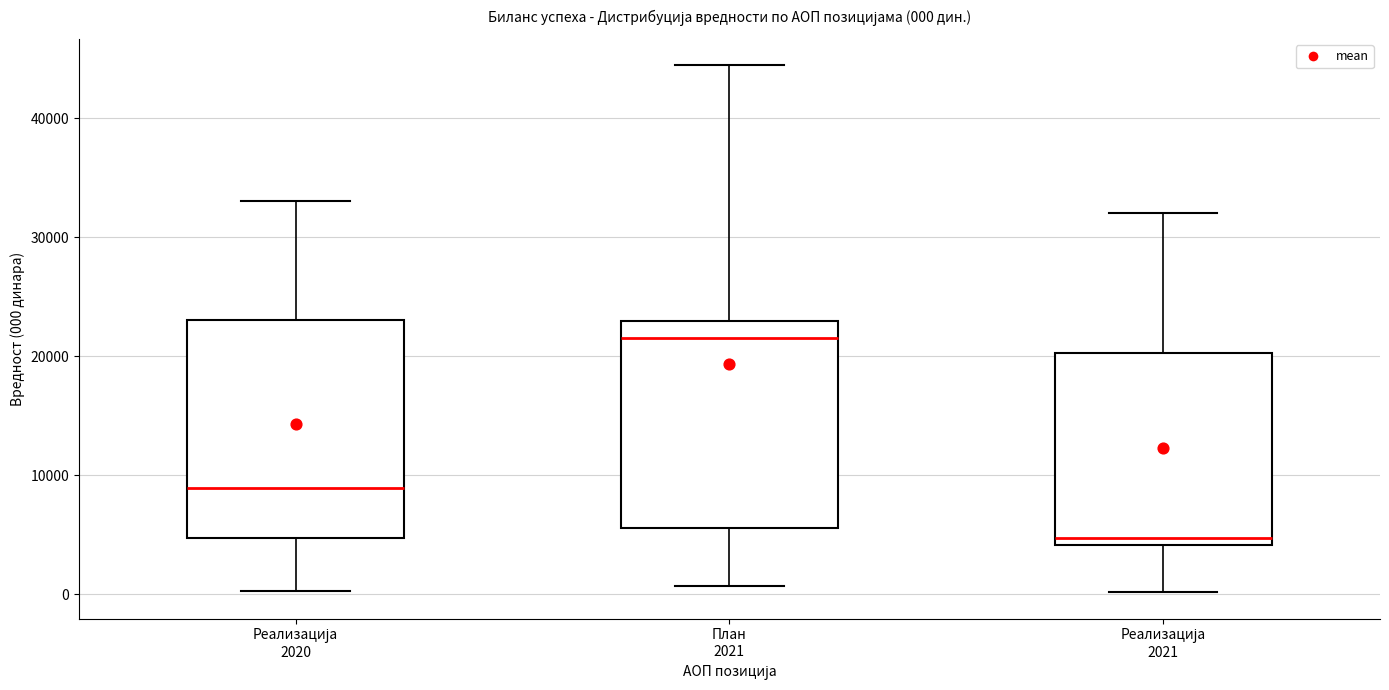

Which box has the lowest median line?

Реализација 2021